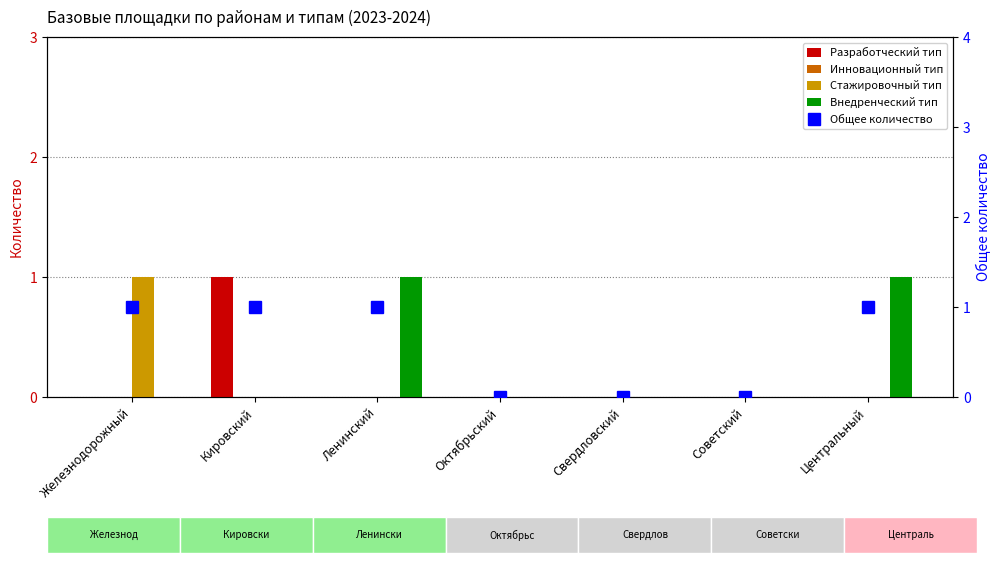

Is the value of Общее количество at Железнодорожный greater than the value of Инновационный тип at Центральный?

Yes